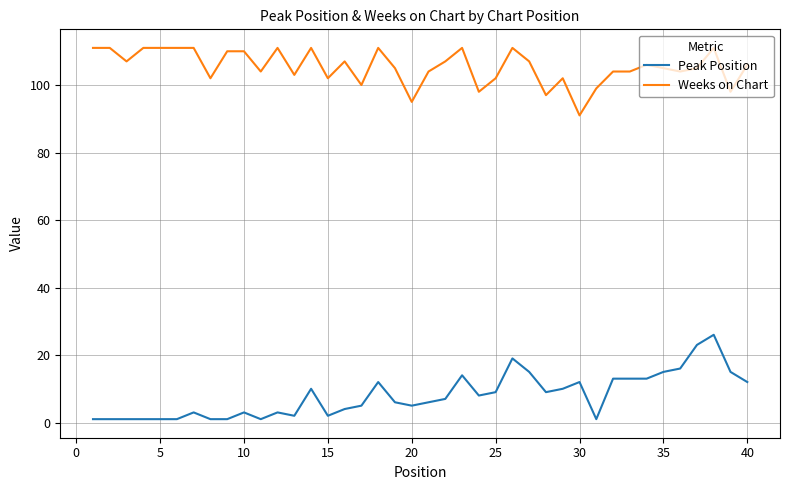

Which series has the largest range (max minus min)?

Peak Position